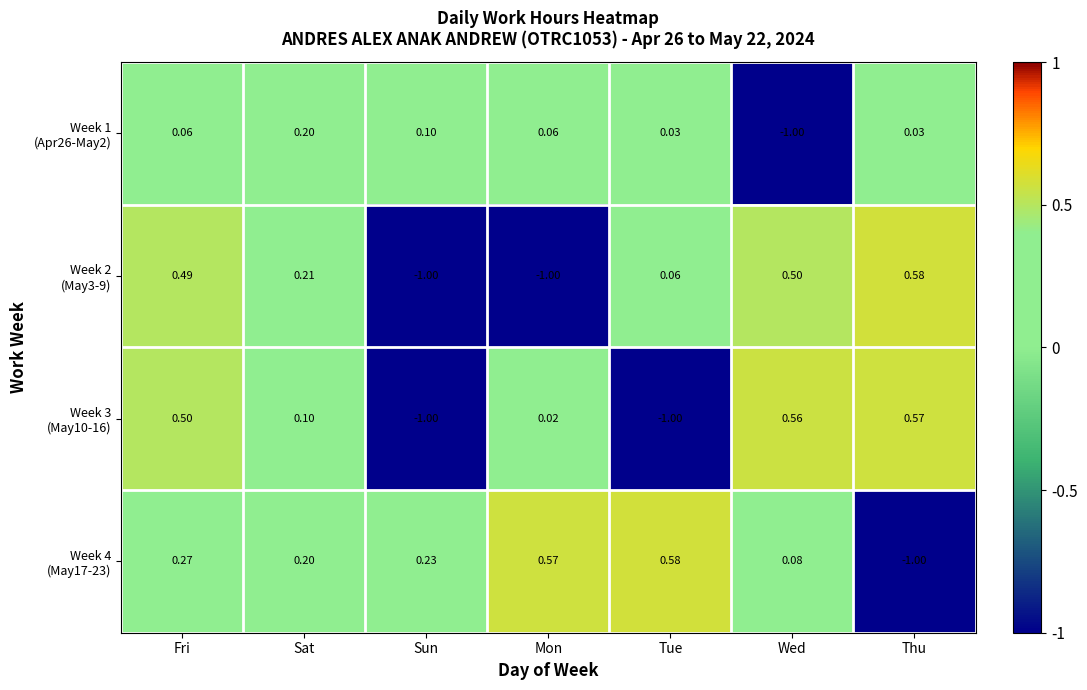

At which category is the sum across all series the highest?

Fri